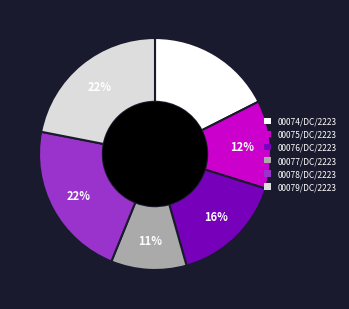

Between 00077/DC/2223 and 00075/DC/2223, which is larger?

00075/DC/2223